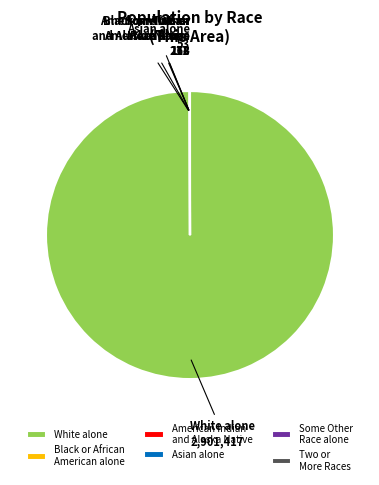

What is the largest slice in the pie chart?

White alone